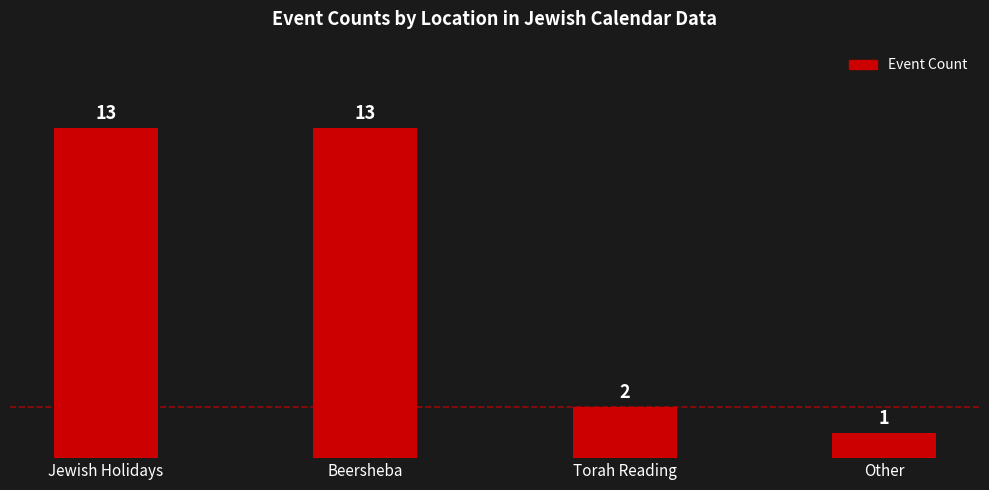

Count the number of categories in the chart.

4